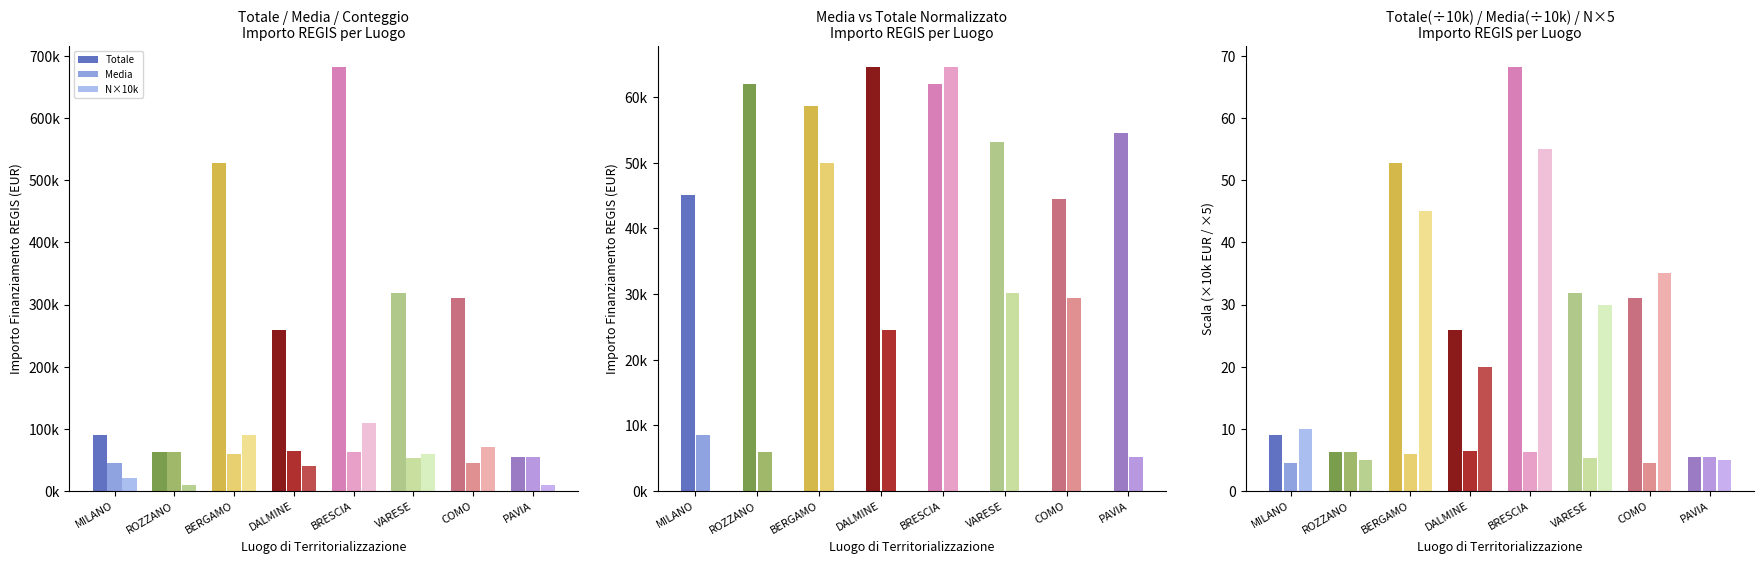

The N×10k series shows 10000.0 at PAVIA. True or false?

True